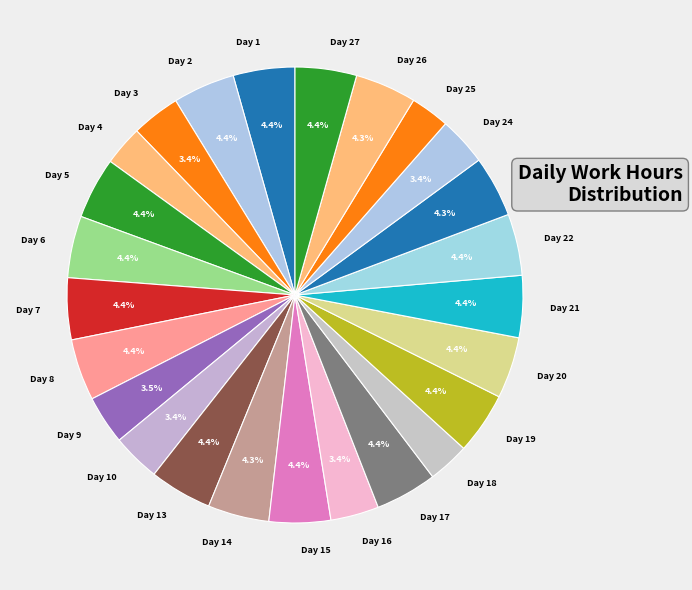

To the nearest percent, what is the difference between the largest and smallest slice percentages?

2%